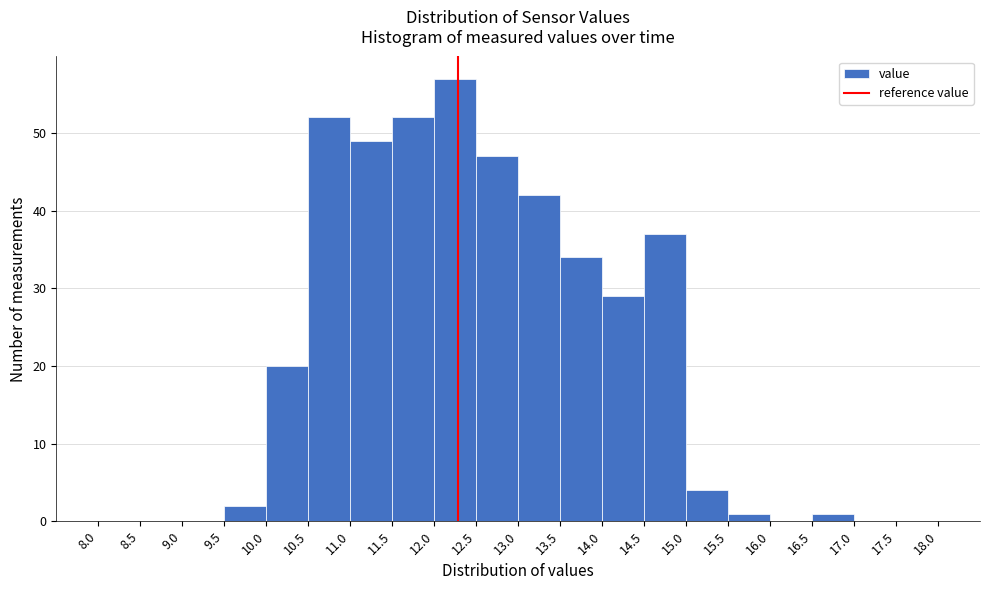

Reading left to right, list every bar in this chart as the range it spans on the x-axis followed by its height. The values are not printed on the chart, so give them approximately, as read against the axis.

8.0 to 8.5: 0
8.5 to 9.0: 0
9.0 to 9.5: 0
9.5 to 10.0: 2
10.0 to 10.5: 20
10.5 to 11.0: 52
11.0 to 11.5: 49
11.5 to 12.0: 52
12.0 to 12.5: 57
12.5 to 13.0: 47
13.0 to 13.5: 42
13.5 to 14.0: 34
14.0 to 14.5: 29
14.5 to 15.0: 37
15.0 to 15.5: 4
15.5 to 16.0: 1
16.0 to 16.5: 0
16.5 to 17.0: 1
17.0 to 17.5: 0
17.5 to 18.0: 0